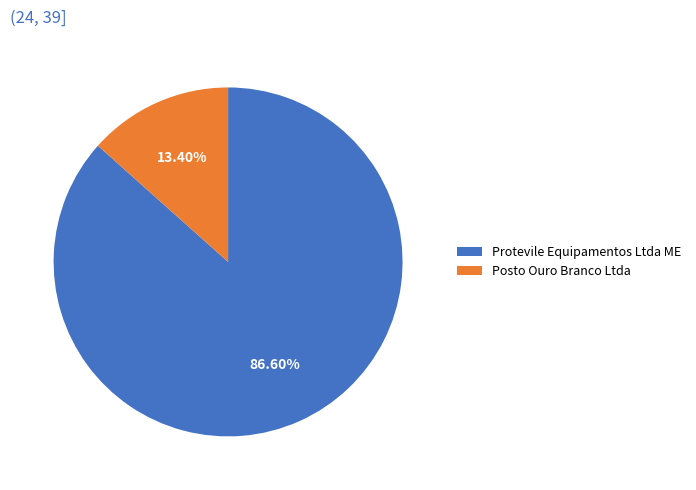

Combined, what portion of the pie is Protevile Equipamentos Ltda ME and Posto Ouro Branco Ltda?

100.0%